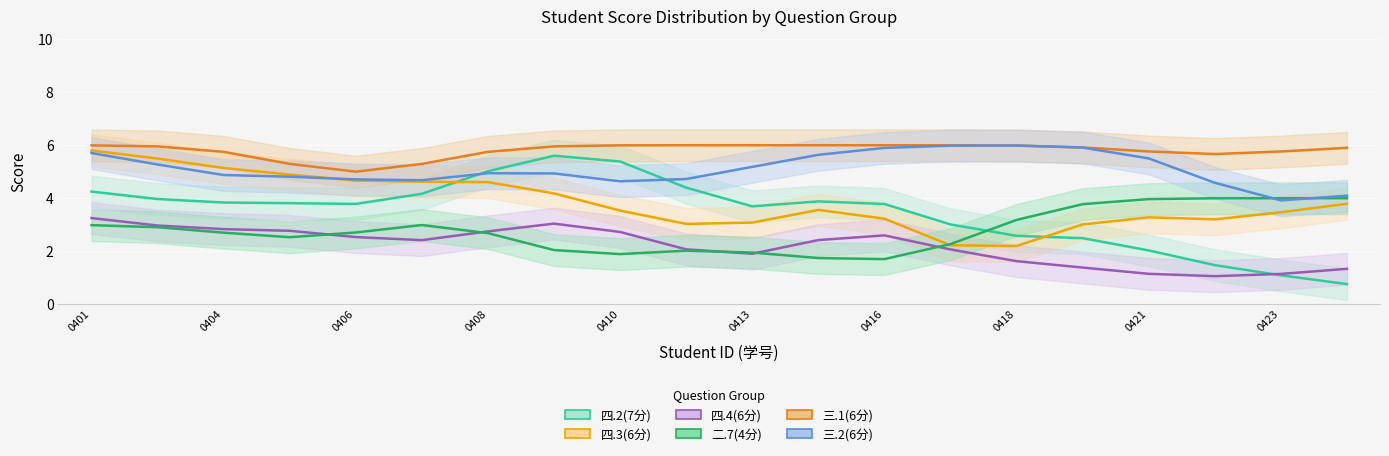

How many interior local valleys does the 三.1(6分) series have?

2